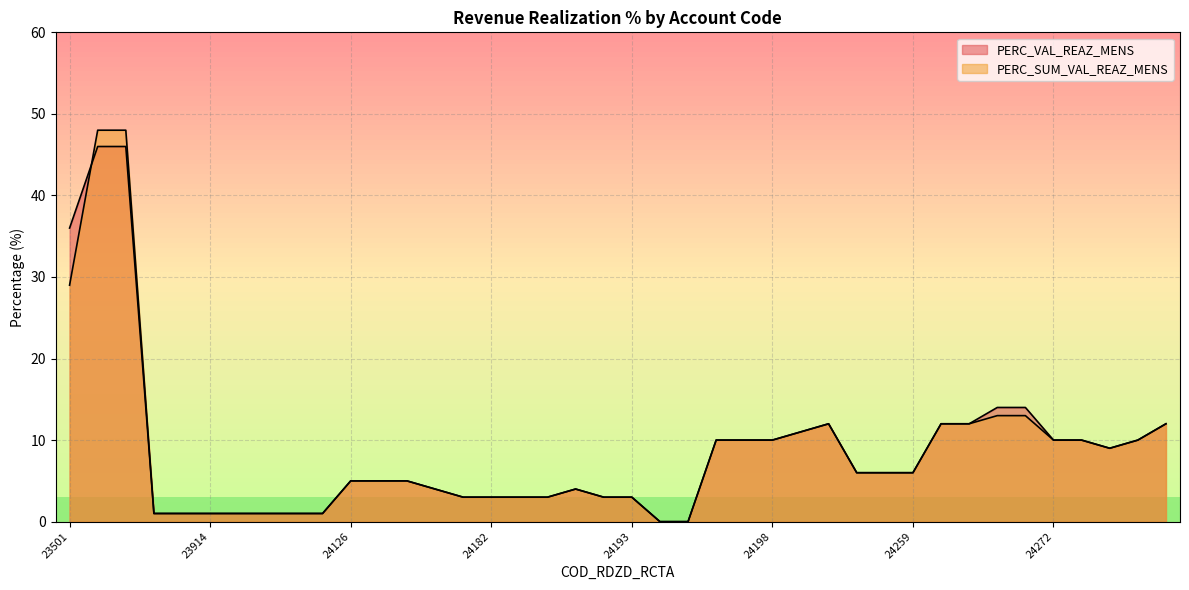

Is it true that PERC_VAL_REAZ_MENS equals 1 at 24184?

False